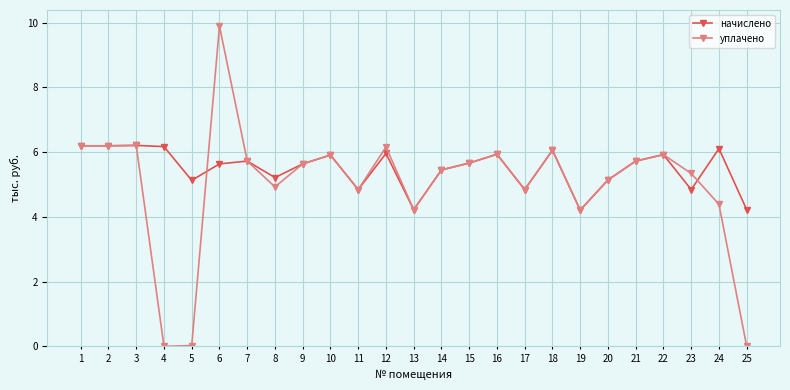

True or false: начислено has more than 1 interior local peaks.

True